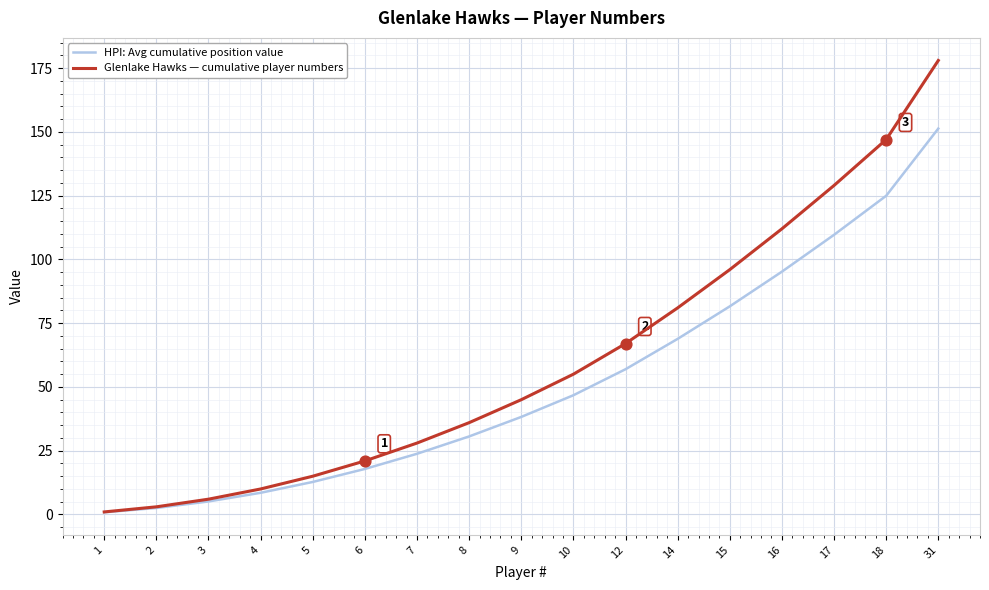

At which category is the sum across all series the highest?

31